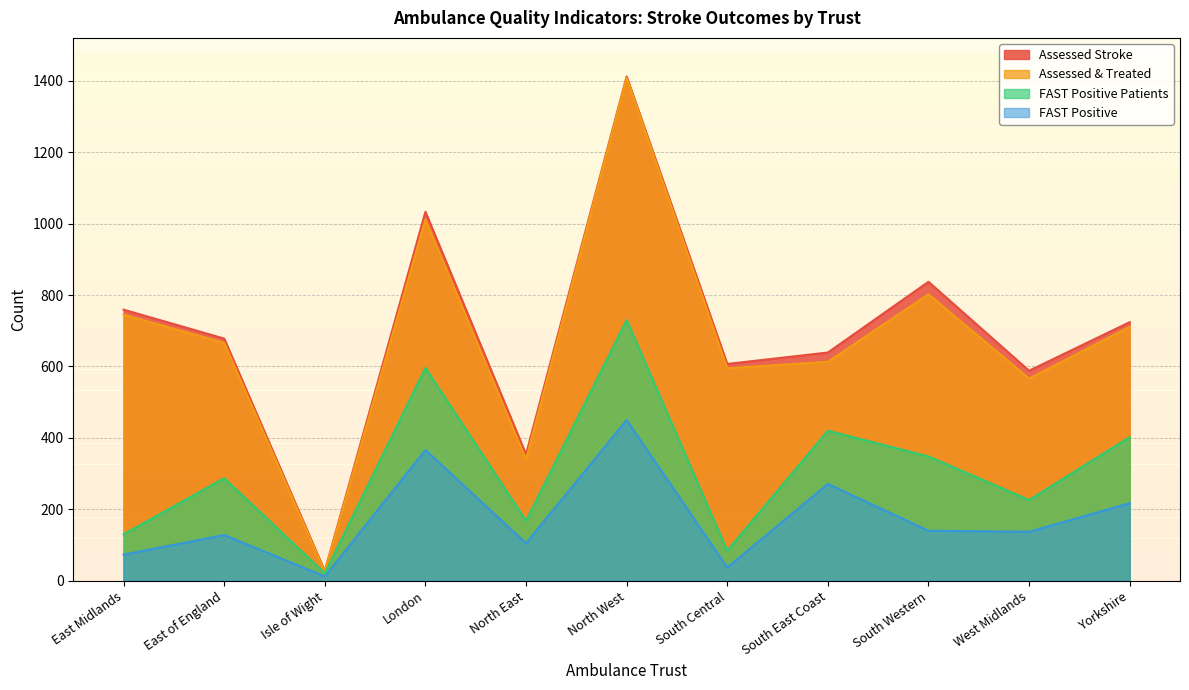

What is the minimum value shown in the chart?

12